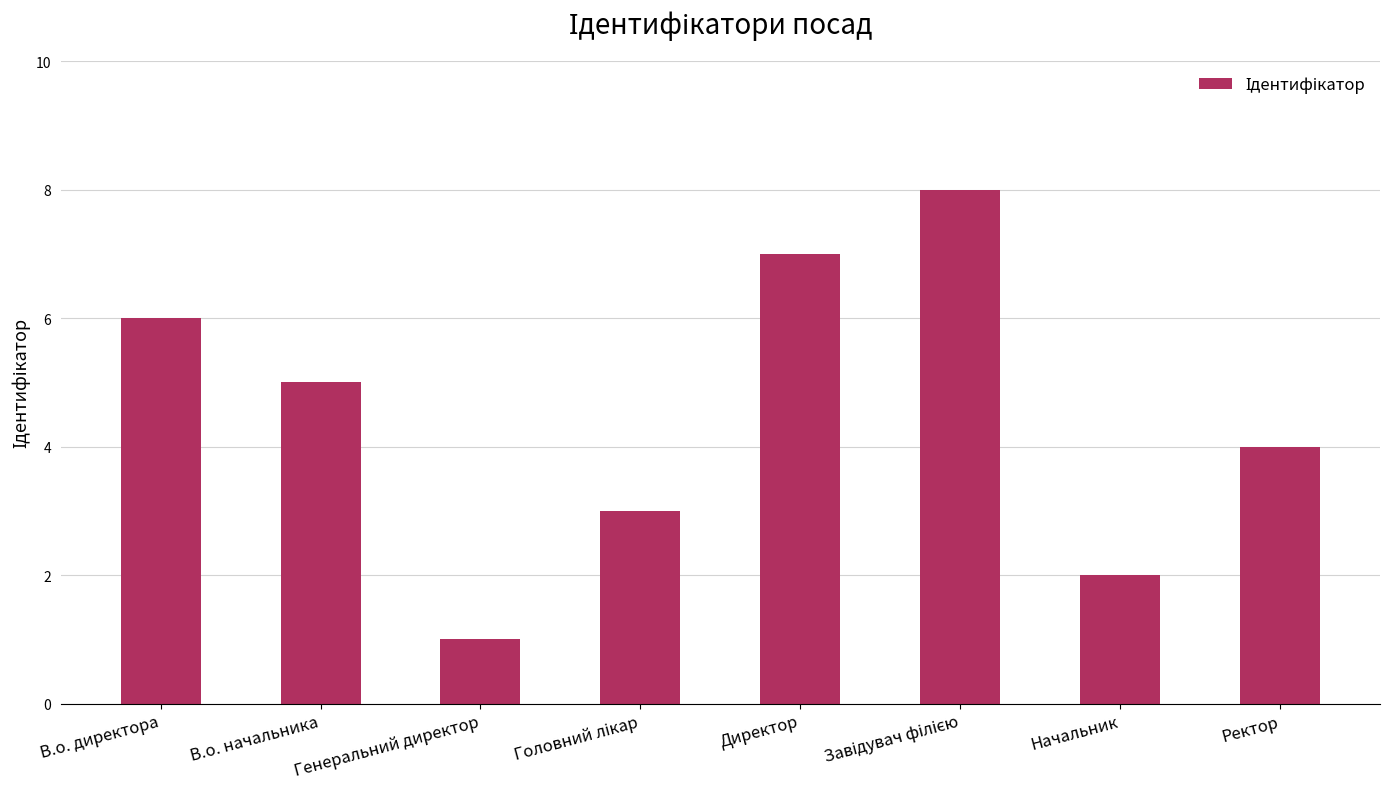

True or false: the data shows 5 at В.о. начальника.

True